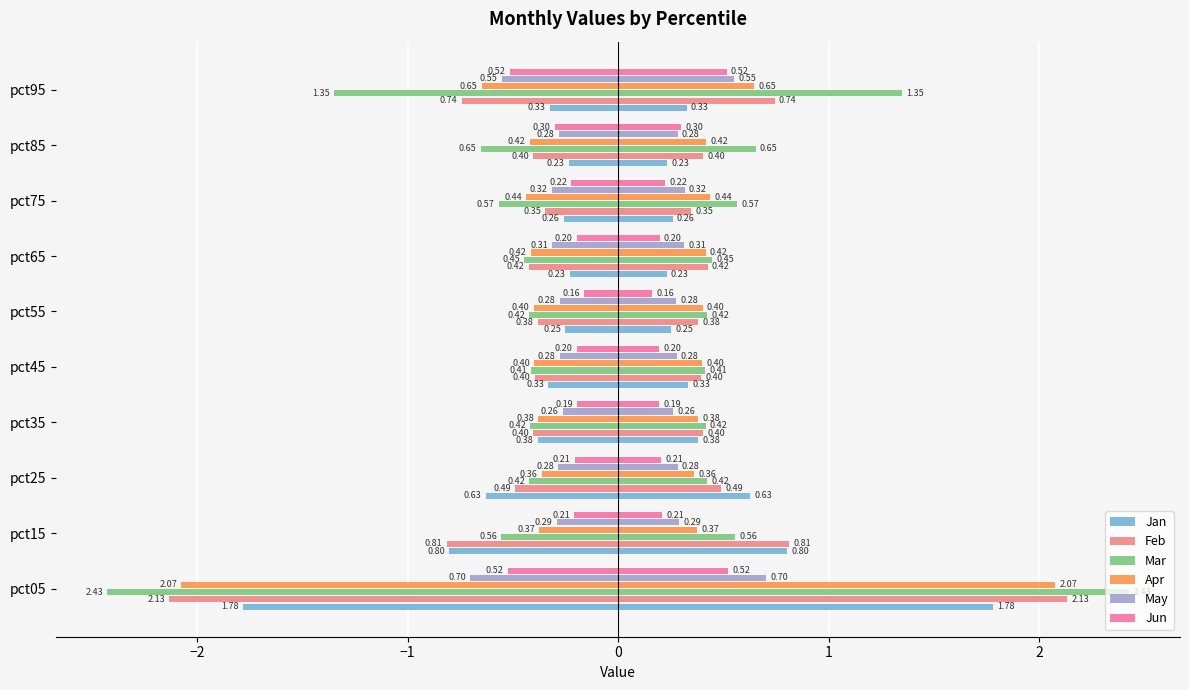

True or false: Apr has a value of -0.2 at pct25.

False